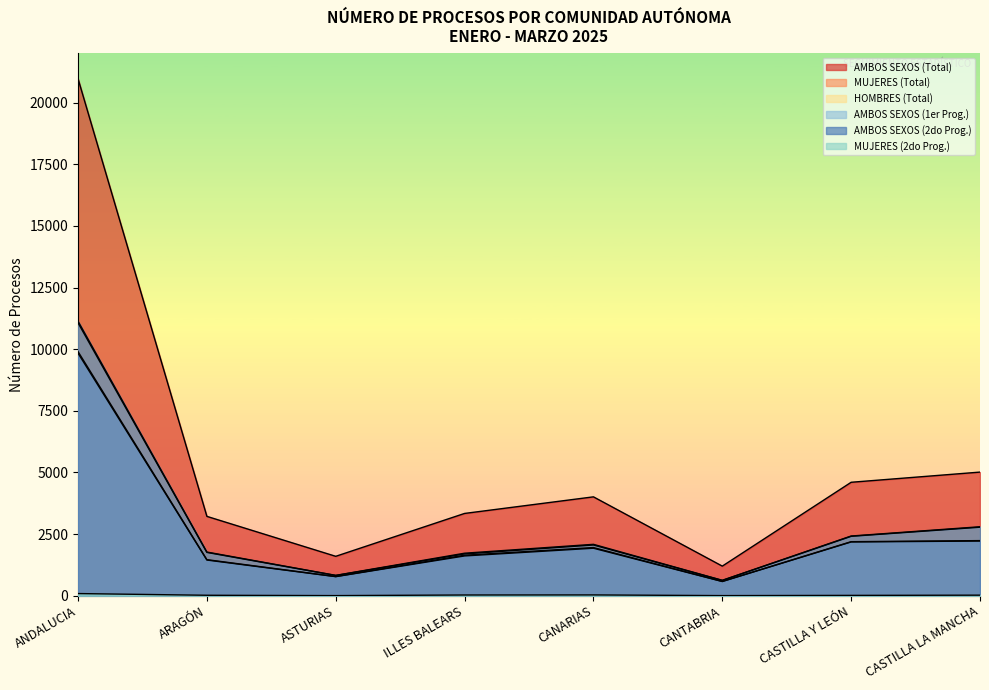

The value of AMBOS SEXOS (Total) at ANDALUCIA is 12580. True or false?

False